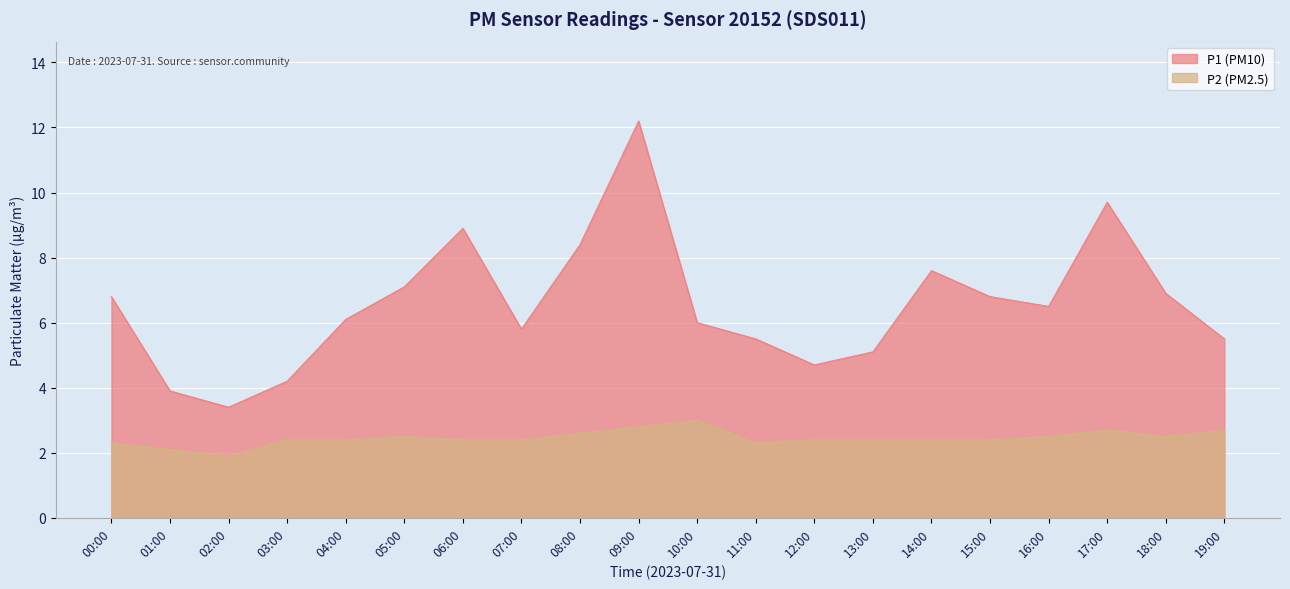

Rank the categories by P2 value from highest to lowest.

10:00, 09:00, 17:00, 19:00, 08:00, 05:00, 16:00, 18:00, 03:00, 04:00, 06:00, 07:00, 12:00, 13:00, 14:00, 15:00, 00:00, 11:00, 01:00, 02:00